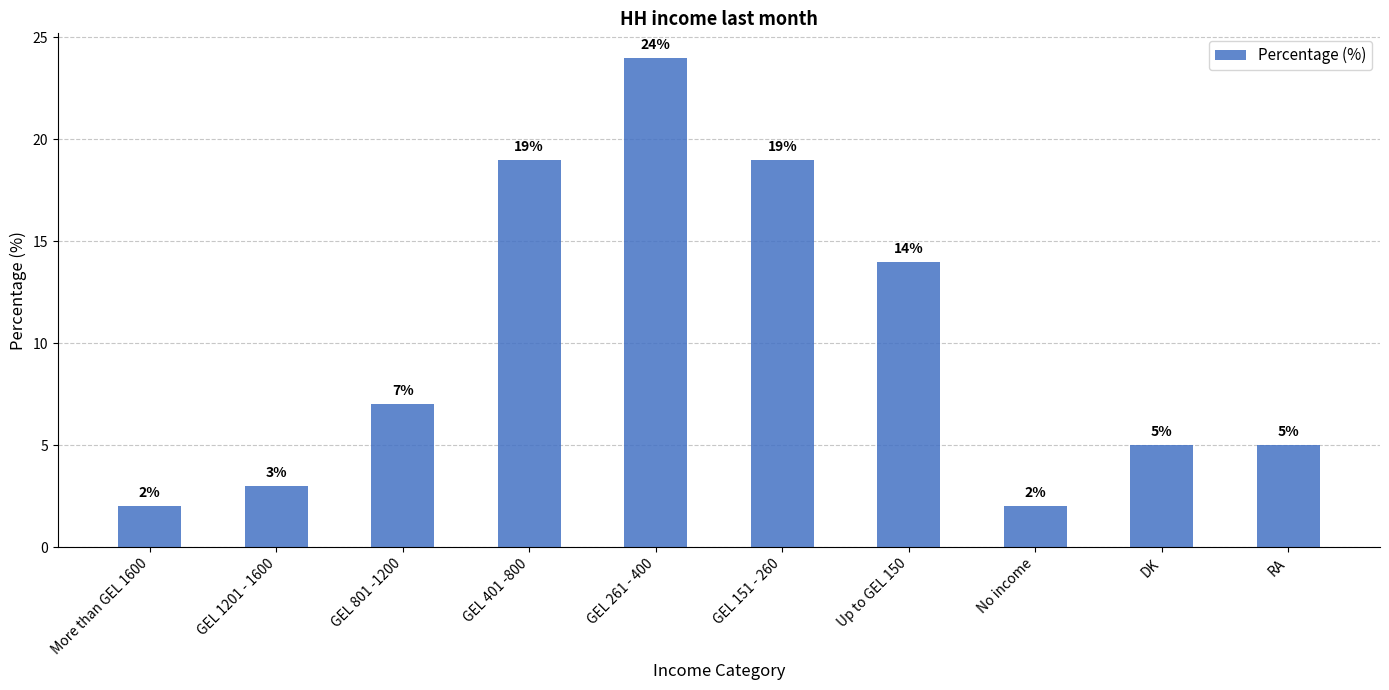

Reading right to left, transcribe all the data shown in this chart.

RA=5	DK=5	No income=2	Up to GEL 150=14	GEL 151 - 260=19	GEL 261 - 400=24	GEL 401 -800=19	GEL 801 -1200=7	GEL 1201 - 1600=3	More than GEL 1600=2